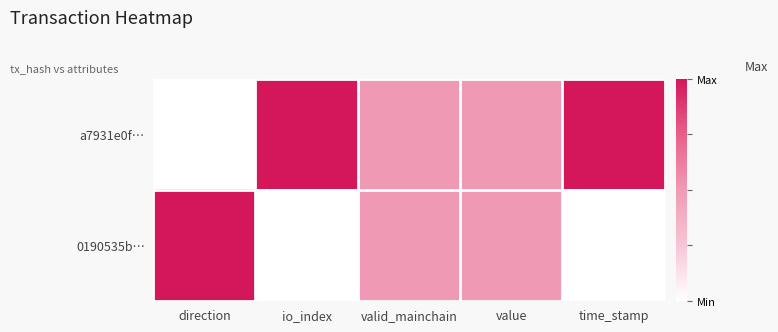

Which category has the highest value across all series?

io_index